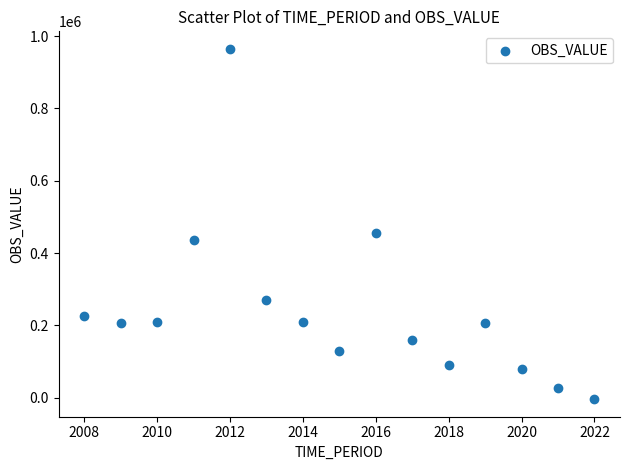

What Y value in the scatter plot is closest to 480383?

454387